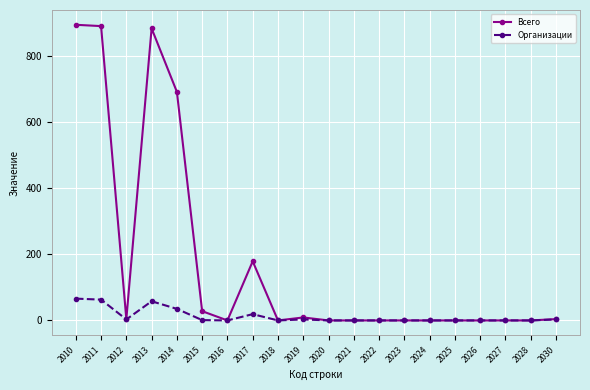

List the series in order of their overall mean, highest first.

Всего, Организации